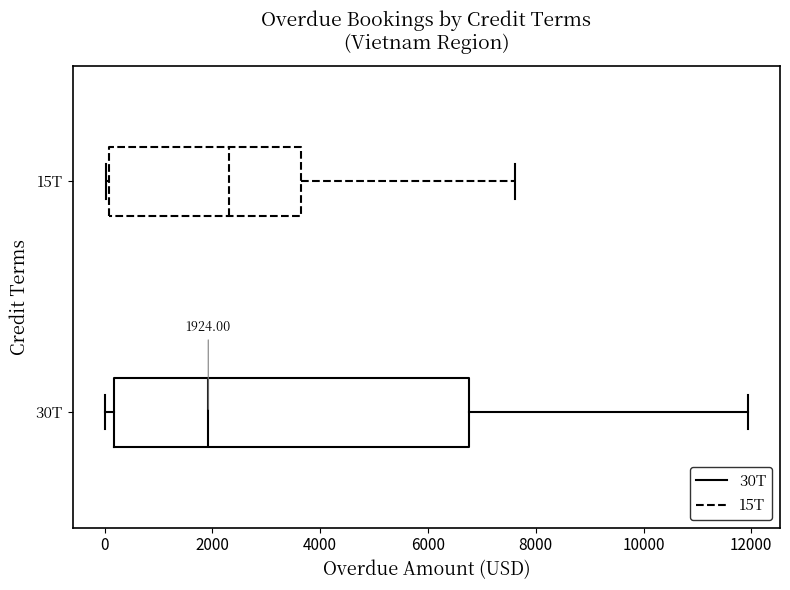

Which box has the furthest to the right median line?

15T